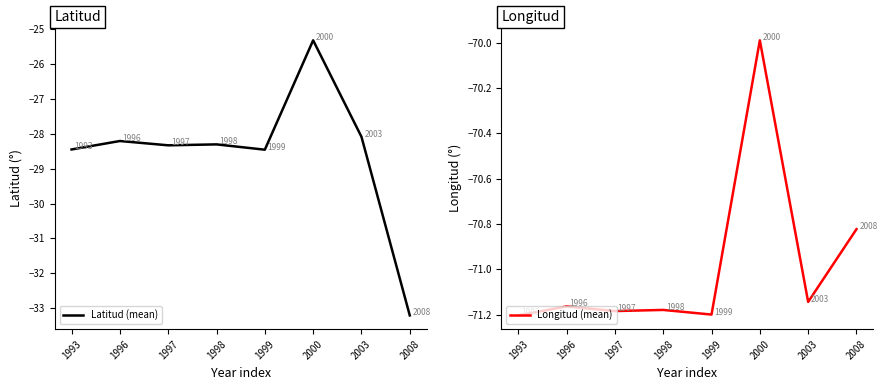

Between 1996 and 1998, which is larger?

1996